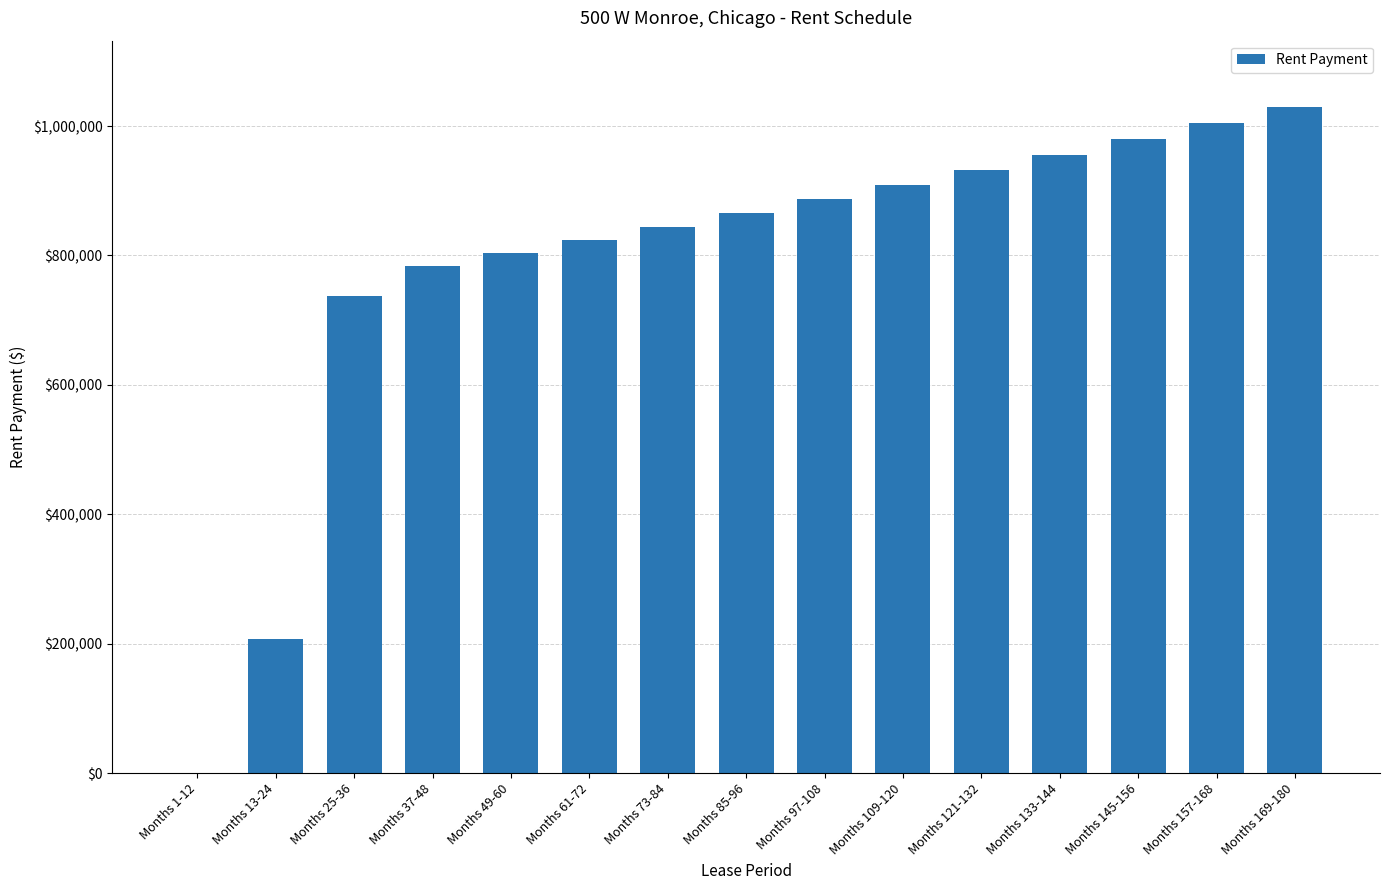

Which label corresponds to the largest value in the chart?

Months 169-180